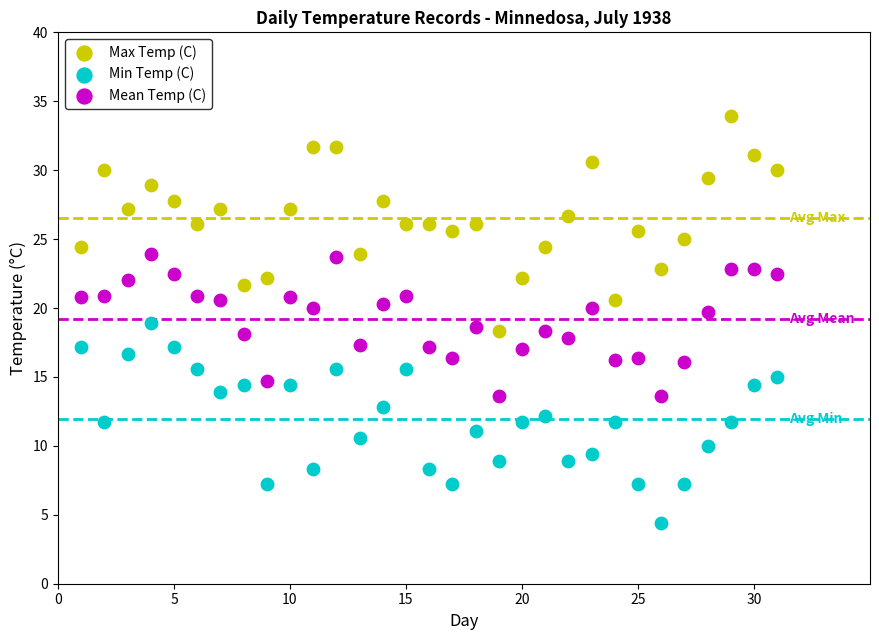

Which series reaches the minimum Y coordinate?

Min Temp (C)